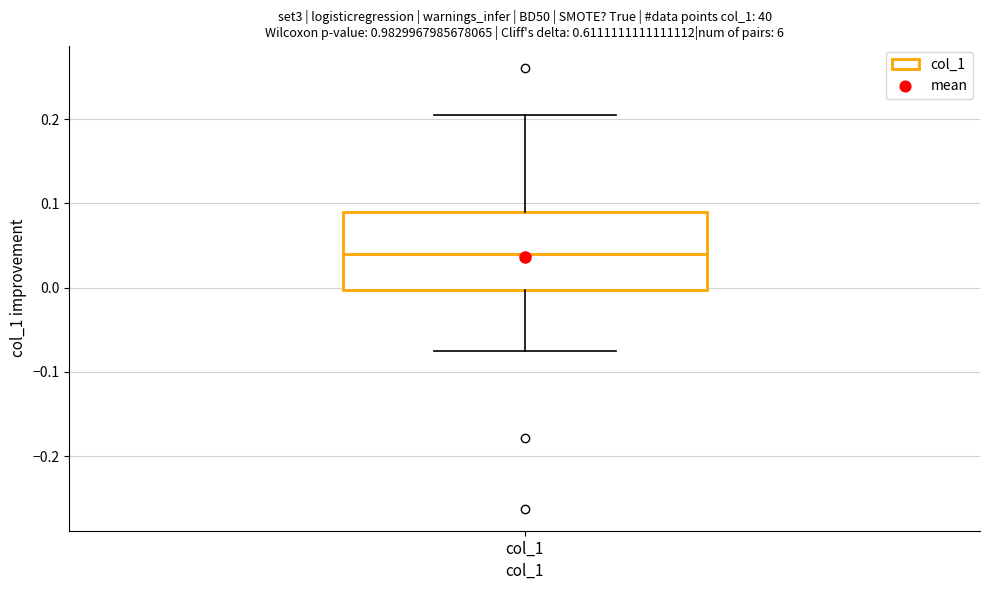

Read this box plot against the y-axis: the position of the median line, the range covered by the box, and the ends of both whiskers. The values are not printed on the chart, so give them approximately, as read against the axis.

median 0.04, box 0.00 to 0.09, whiskers -0.08 to 0.21